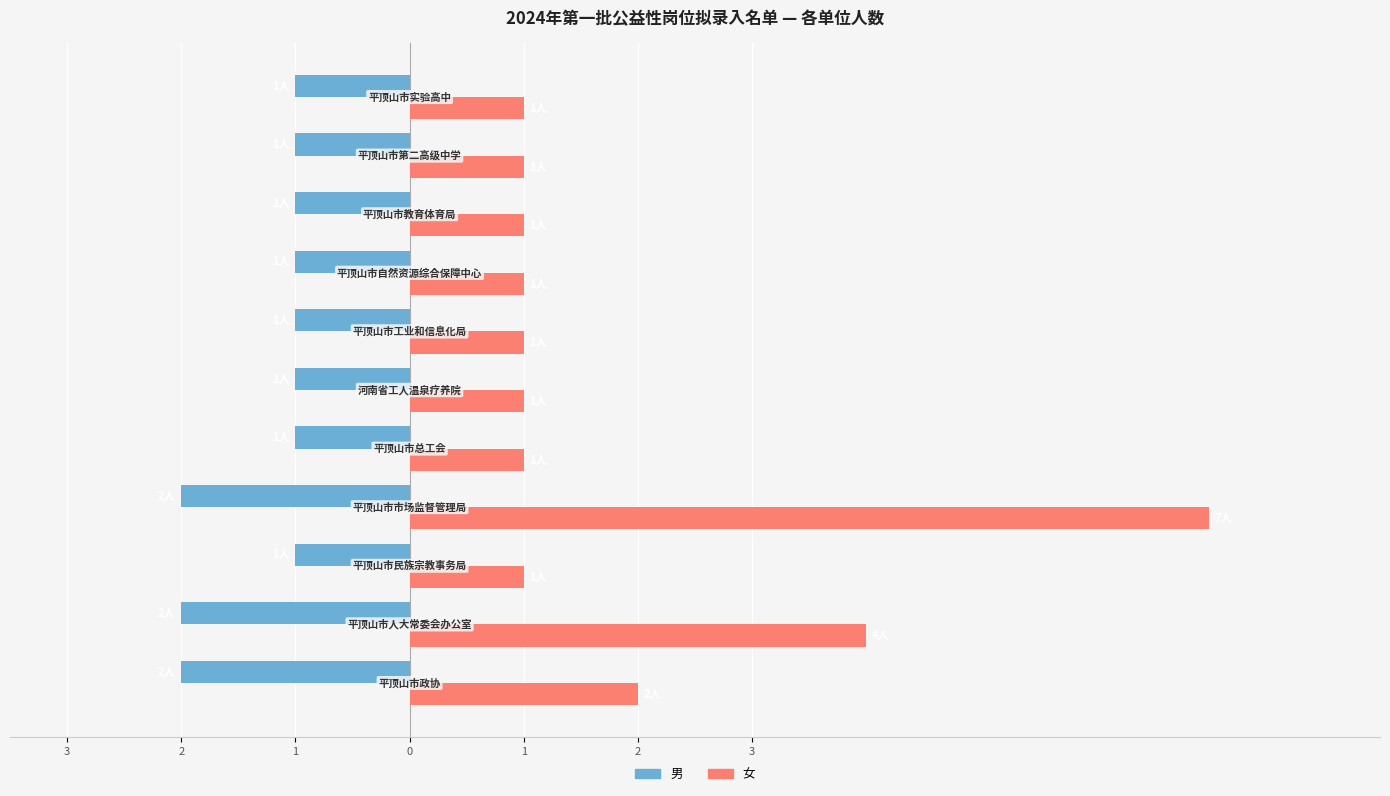

Rank the series by their maximum value, from highest to lowest.

女, 男